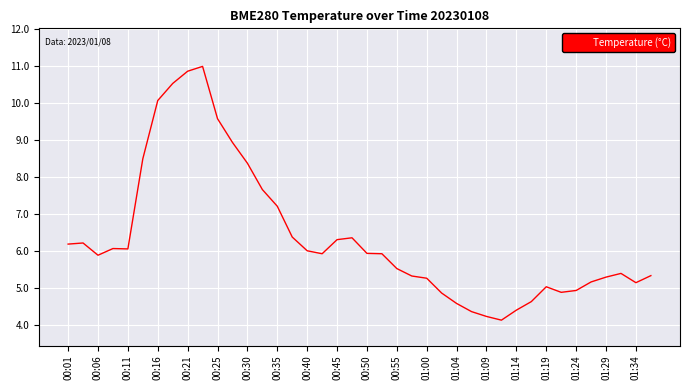

What is the difference between the maximum and minimum values?

6.8